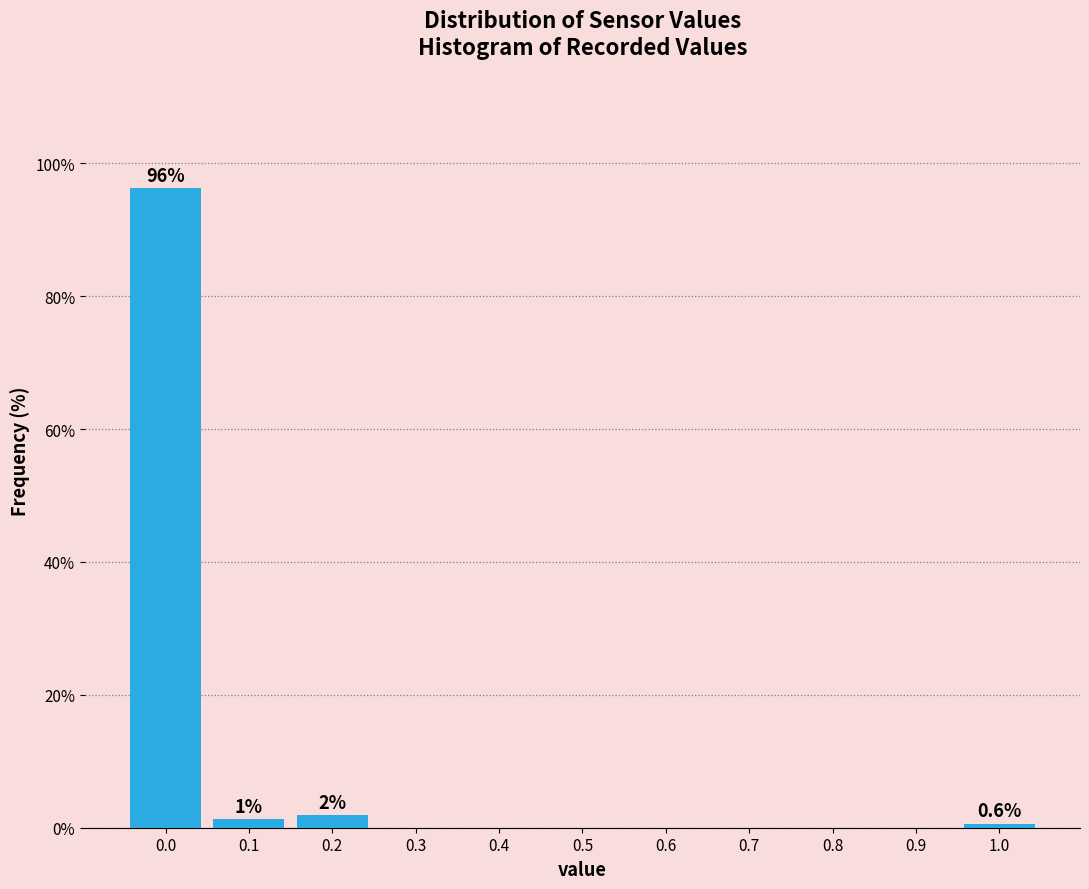

What is the sum of all values?

100.0